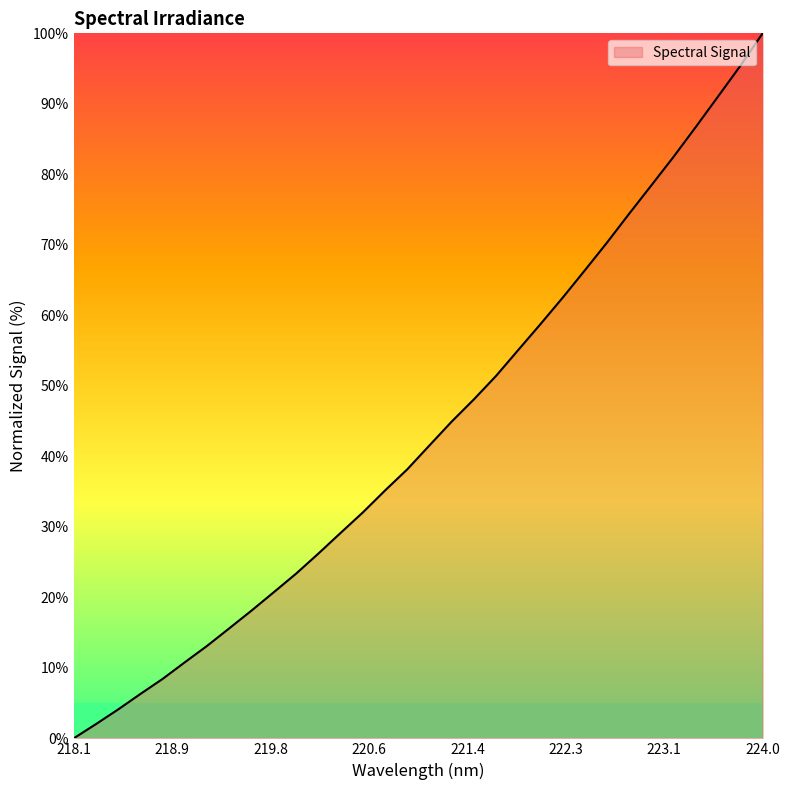

What is the greatest value displayed?

100.0